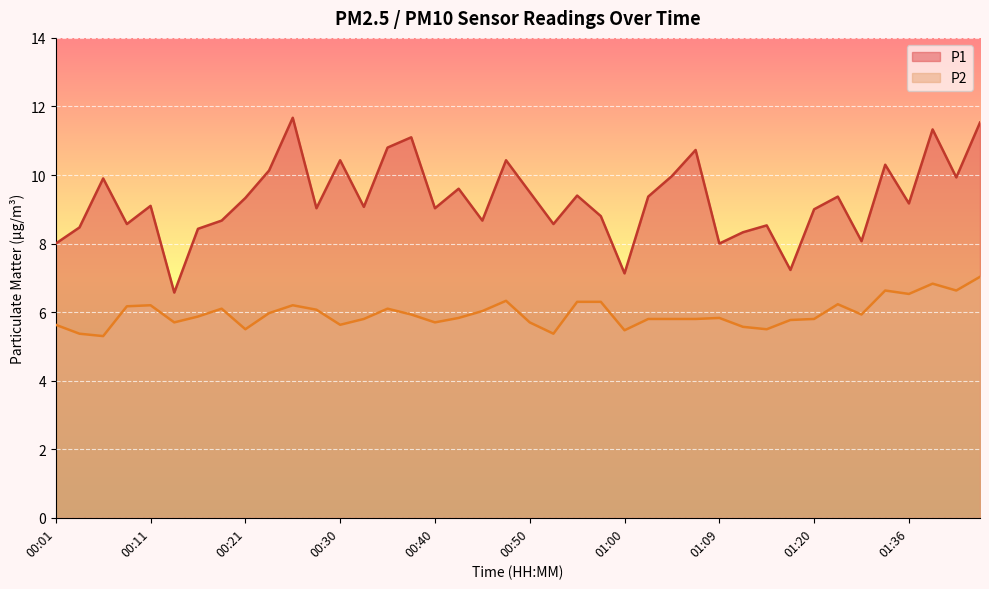

What is the difference between the highest and lowest values at 00:30?

4.8